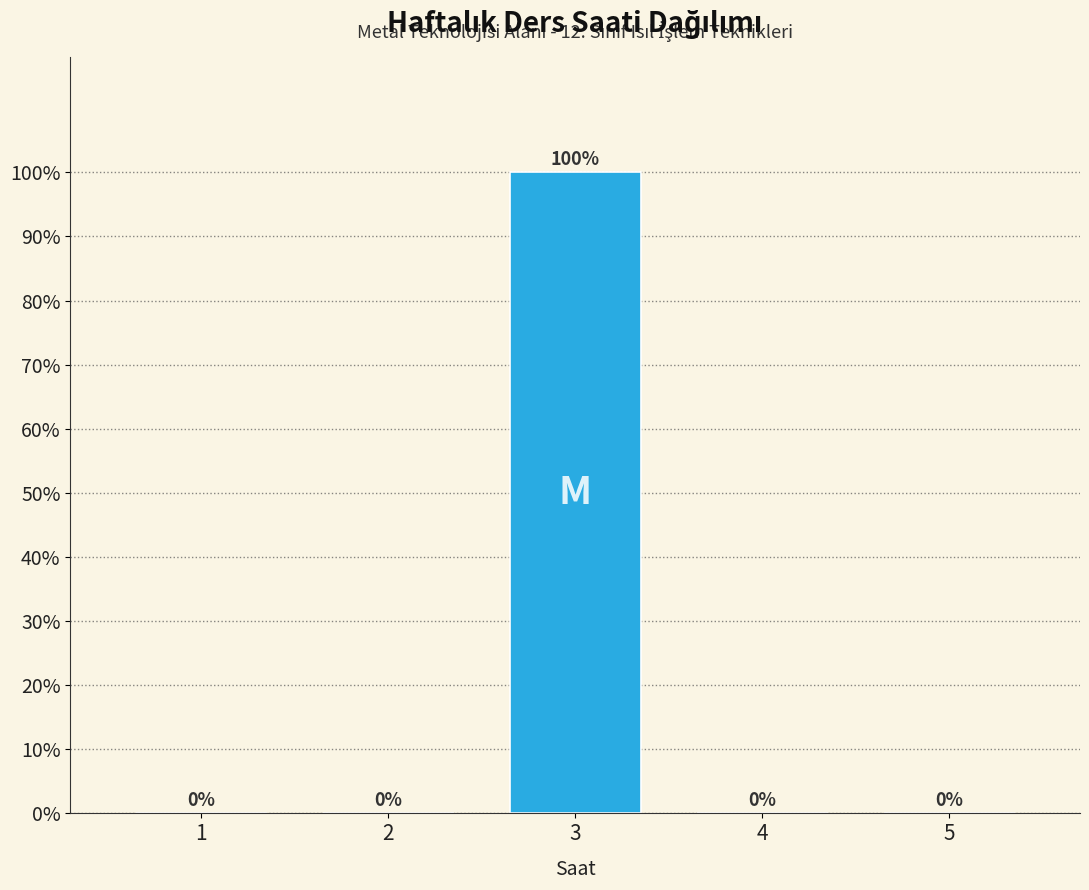

The chart shows a value of -63 at 5. True or false?

False